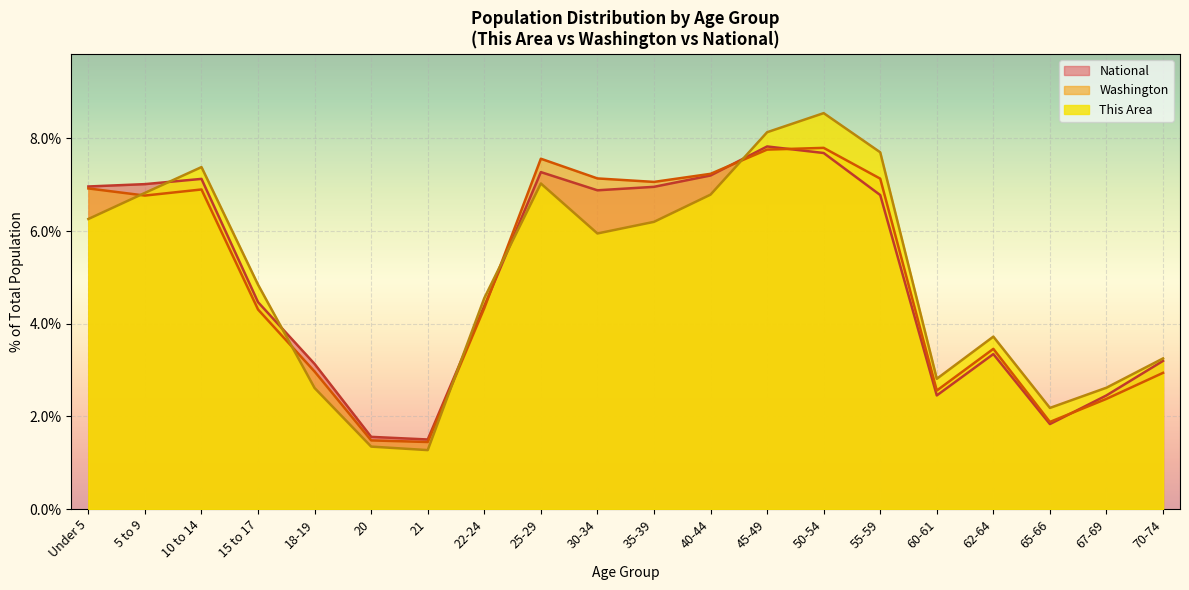

What are all the series names shown in the legend?

National, Washington, This Area